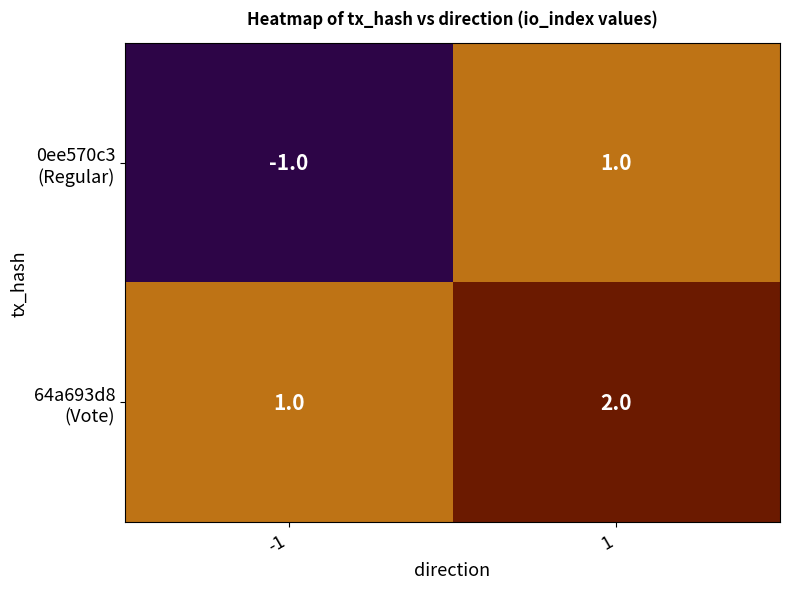

Which has a higher value, 1 or -1?

1